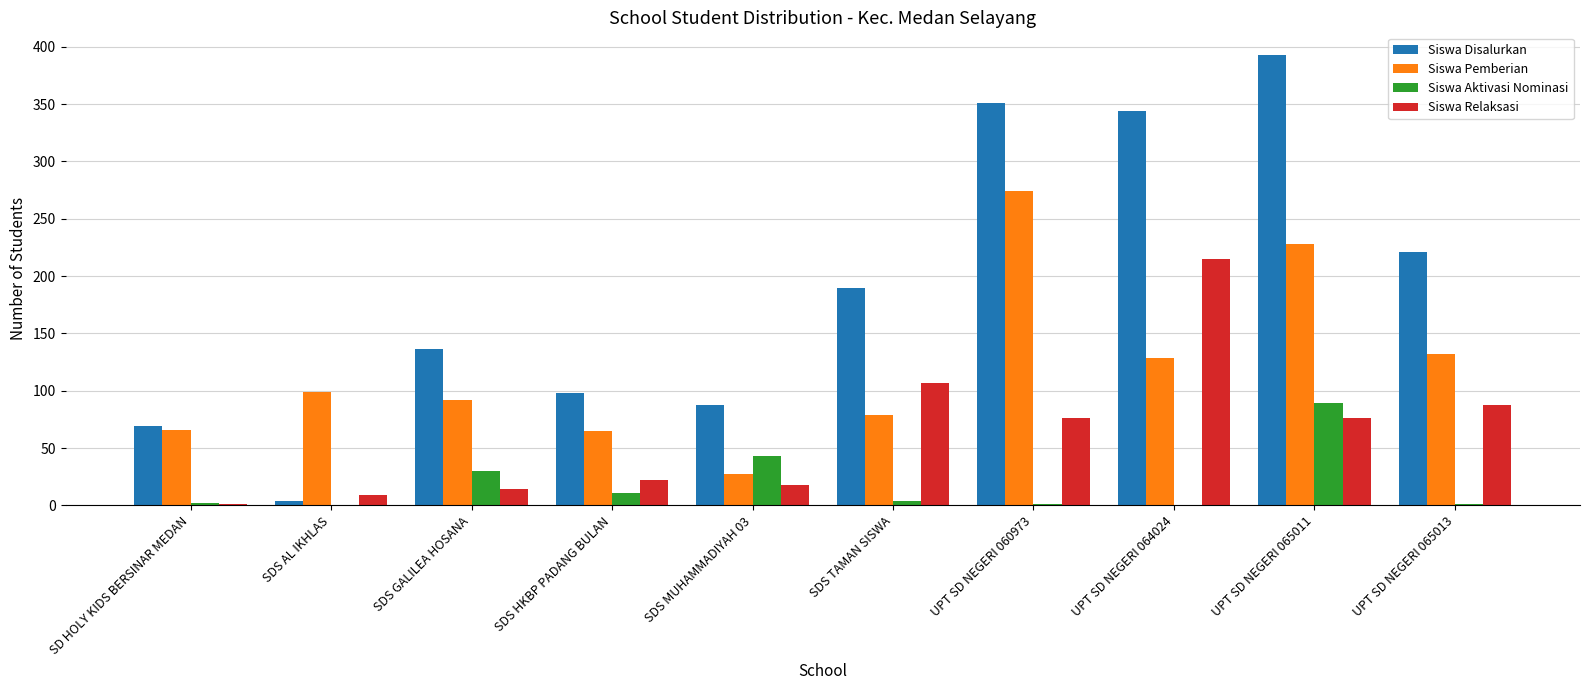

The value of Siswa Relaksasi at UPT SD NEGERI 060973 is 76. True or false?

True